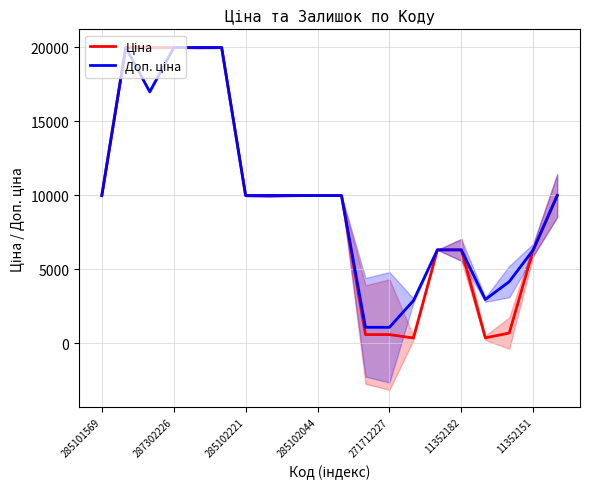

How many data points in Ціна are above 9974?

12